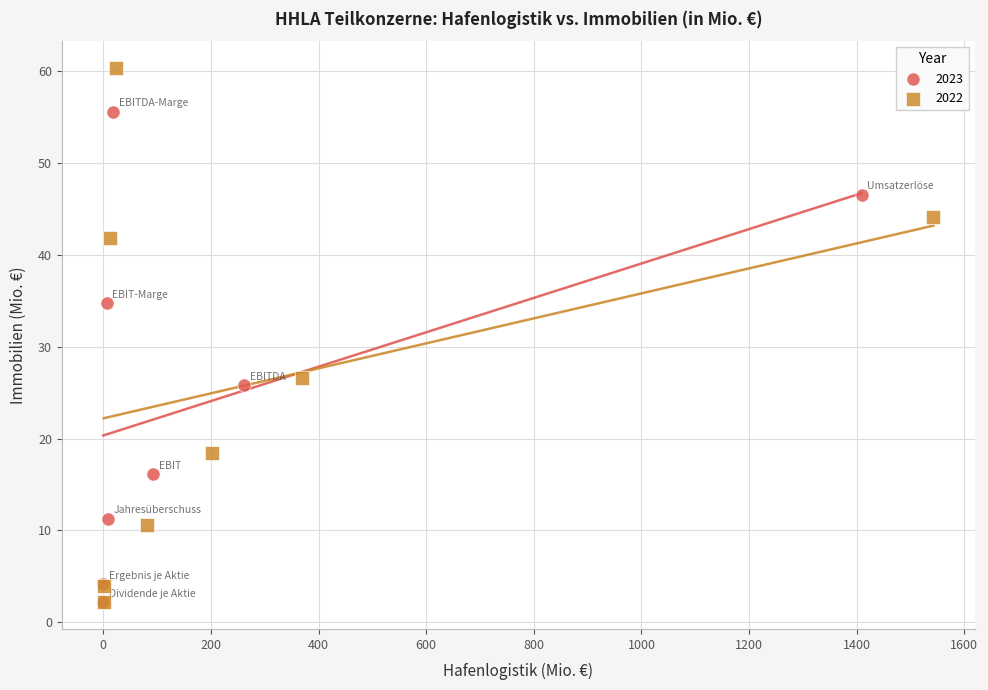

Which series has the largest Y range (max minus min)?

2022